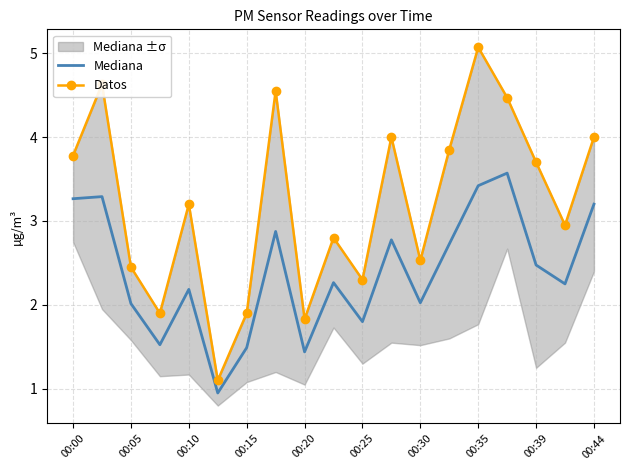

The value of Mediana at 00:15 is 0.4. True or false?

False